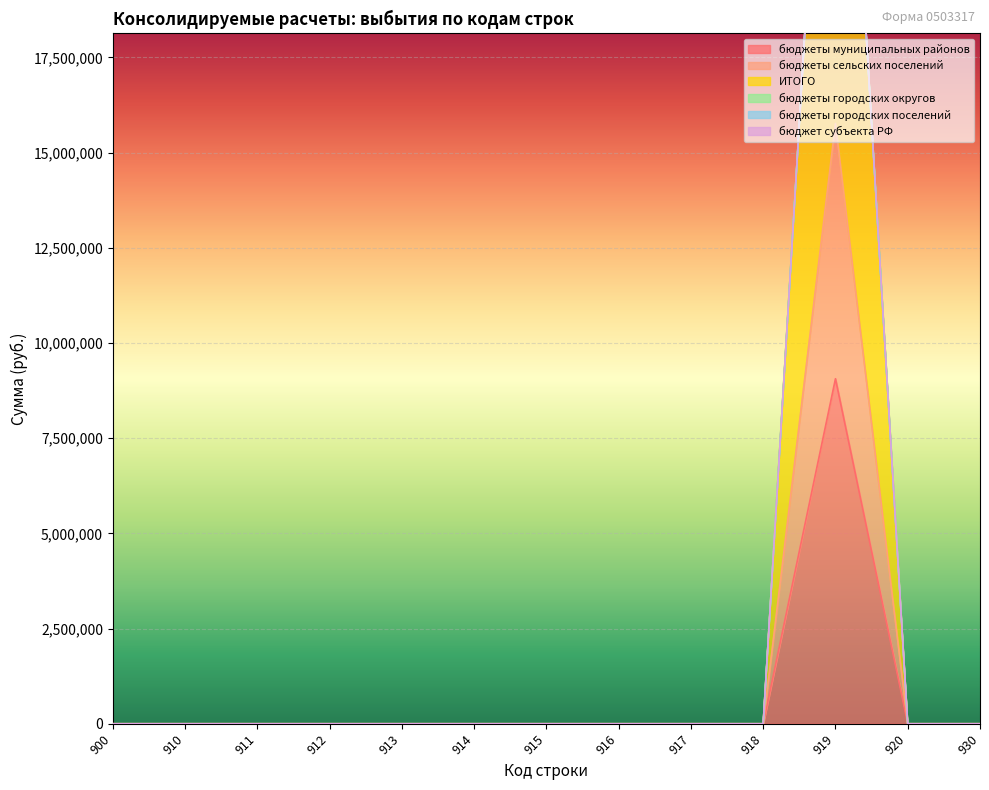

Which series has the widest spread of values?

ИТОГО